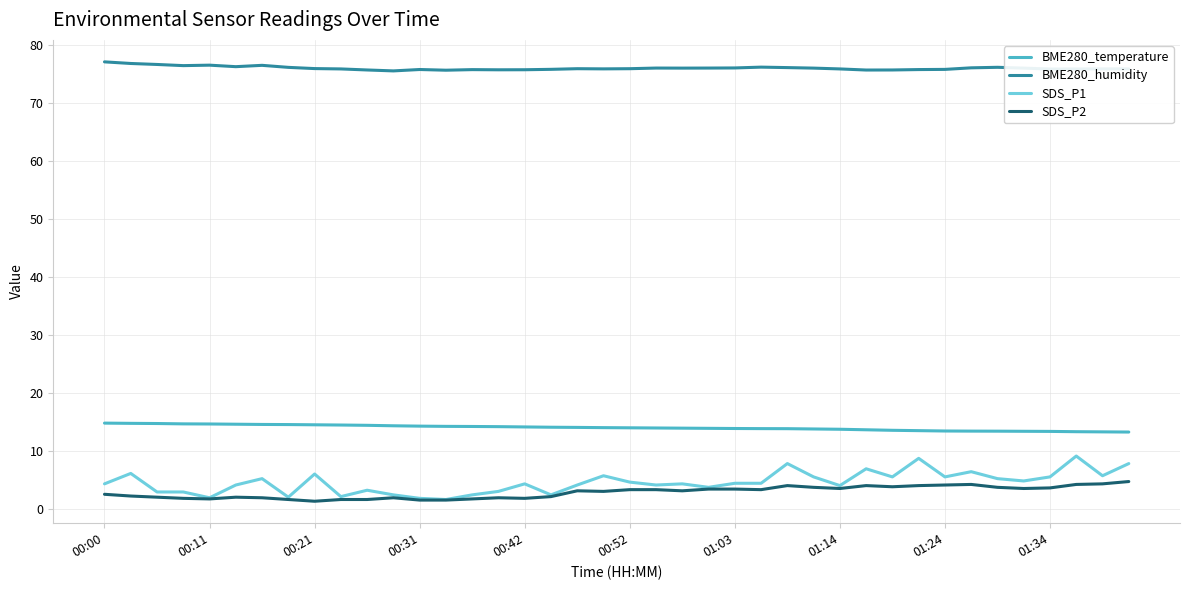

List the series in order of their peak value, highest first.

BME280_humidity, BME280_temperature, SDS_P1, SDS_P2